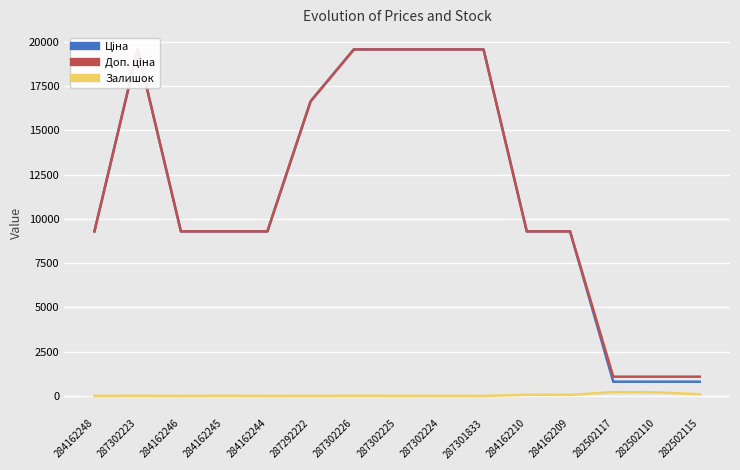

True or false: Ціна and Доп. ціна intersect in this chart.

False